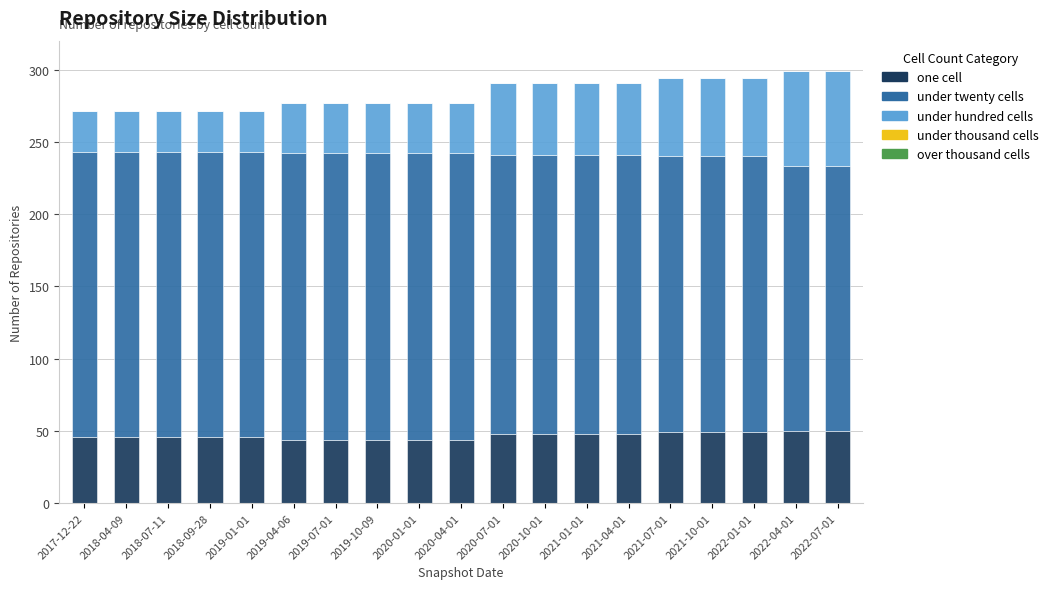

What is the total value across all series at 2020-04-01?

277